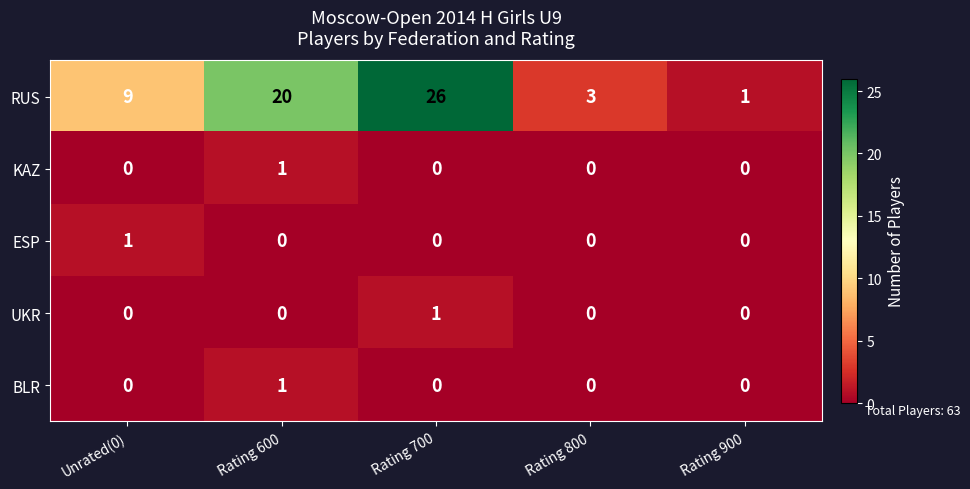

Is it true that ESP equals -1 at Rating 900?

False